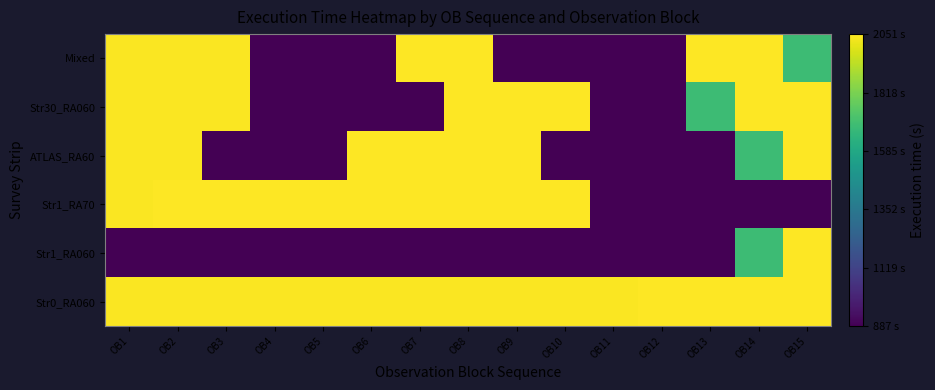

At OB14, list the series in order from largest to smallest.

Str0_RA060, Str30_RA060, Mixed, Str1_RA060, ATLAS_RA60, Str1_RA70